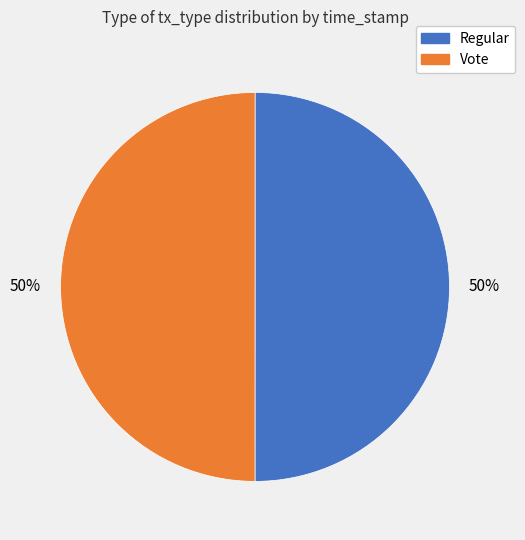

What is the ratio of the value at Vote to the value at Regular?

1.0